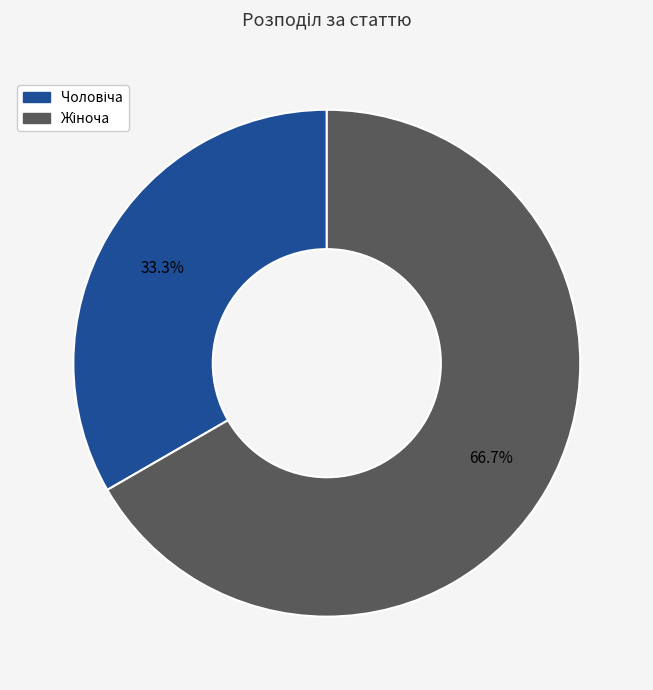

To the nearest percent, what is the average slice percentage?

50%